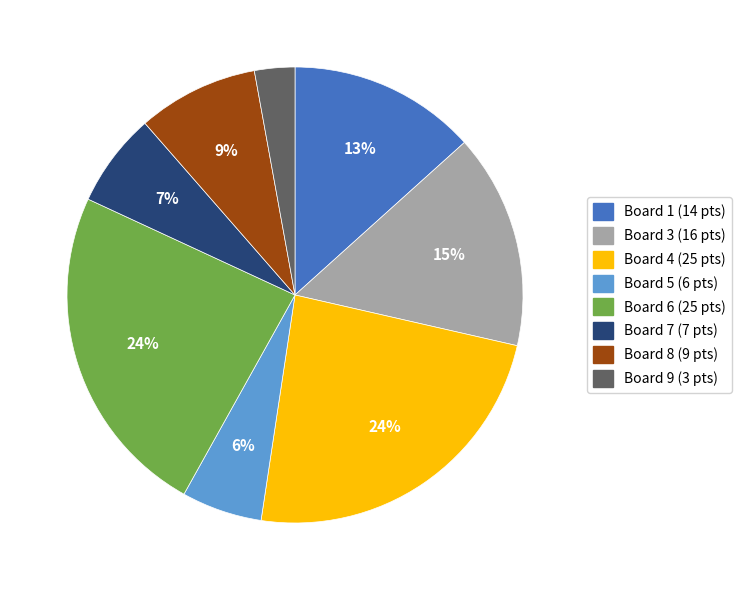

Is there a majority slice in this chart?

No